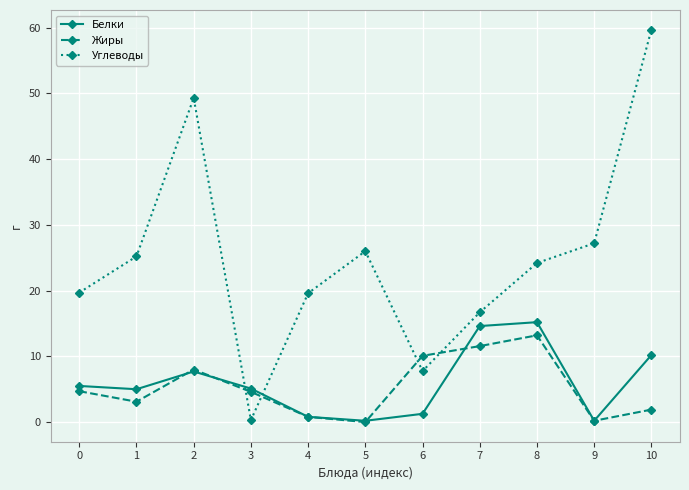

True or false: Жиры has a value of 0.8 at 4.

True